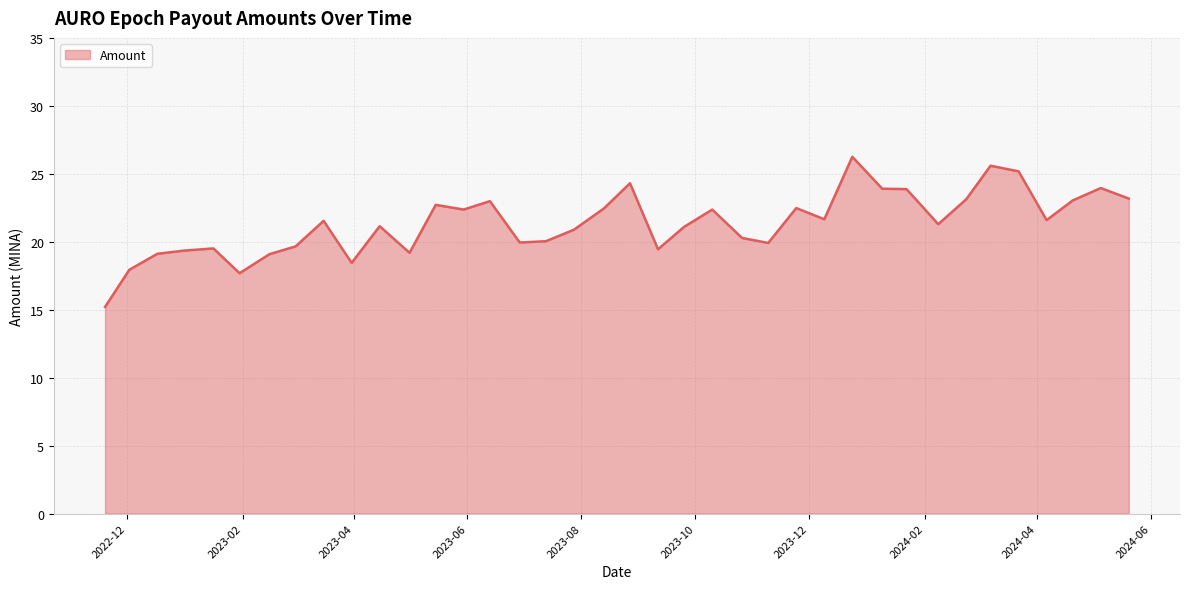

What is the maximum value shown in the chart?

26.2